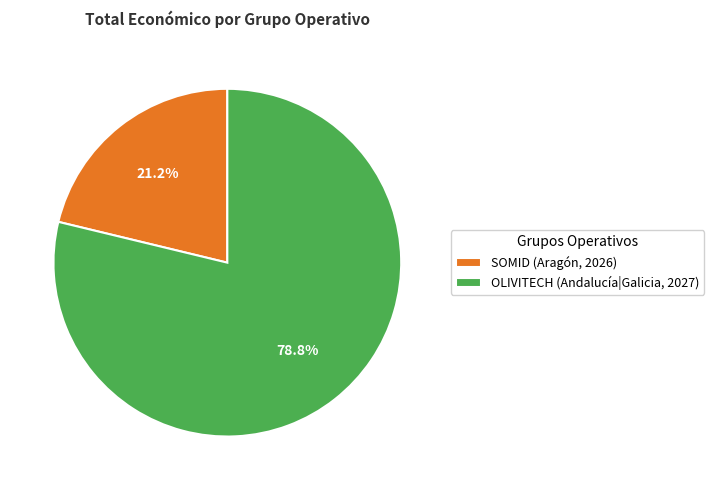

To the nearest percent, what percentage of the pie is OLIVITECH (Andalucía|Galicia, 2027)?

79%